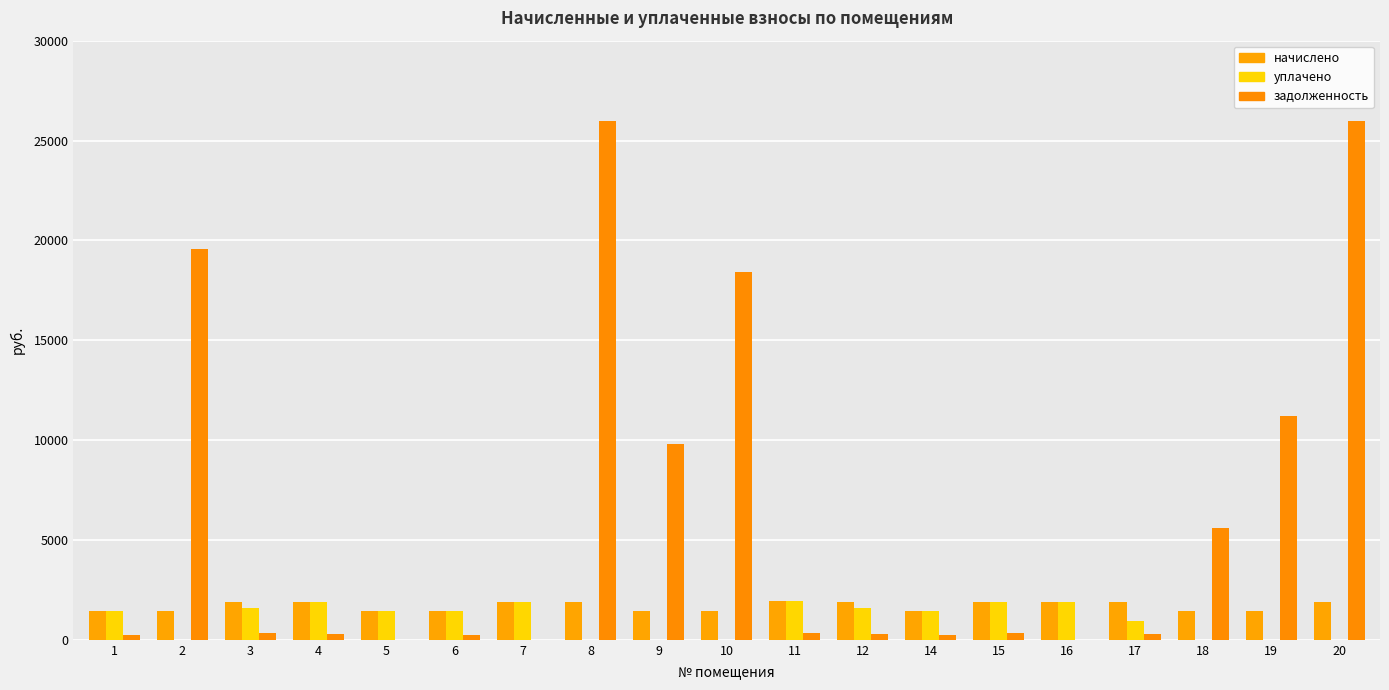

Which series has the largest range (max minus min)?

задолженность